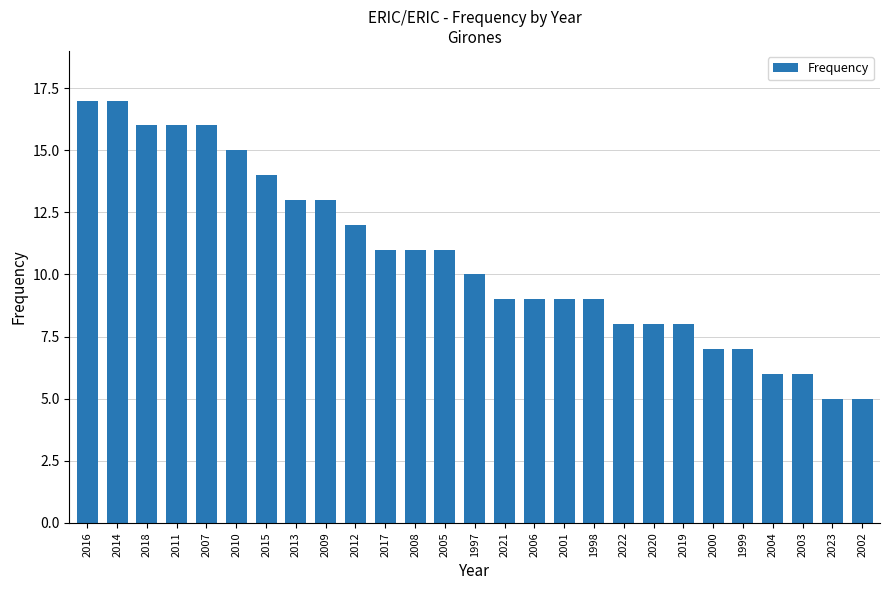

What is the change in value from 2006 to 1999?

-2